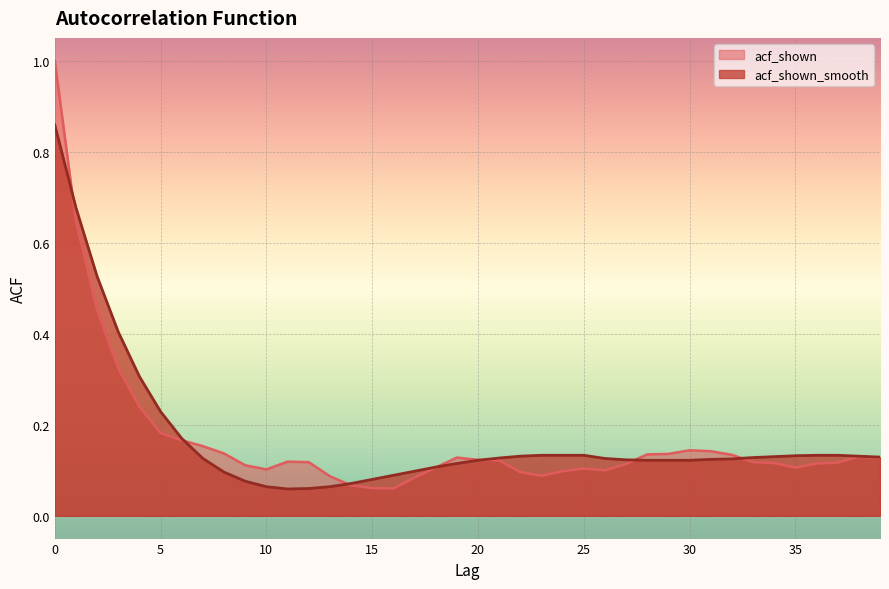

Which series has the largest total across all categories?

acf_shown_smooth